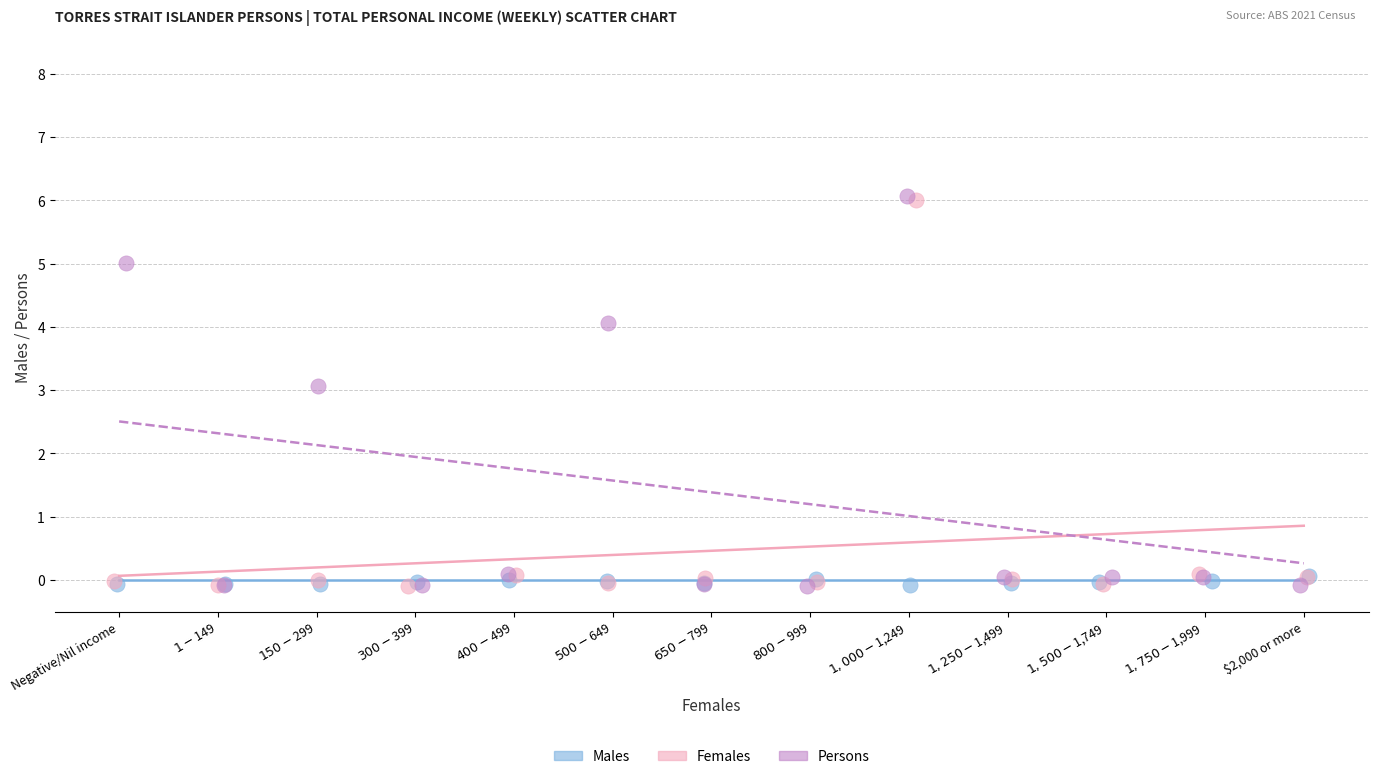

What are all the series names shown in the legend?

Males, Females, Persons